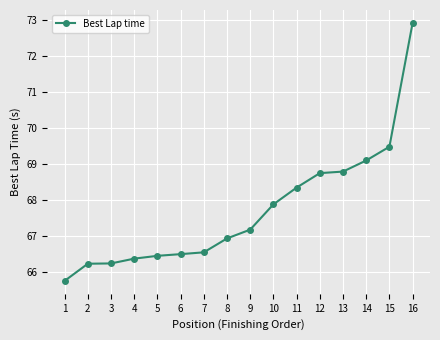

Approximately how many times larger is the value at 15 compared to 13?

1.0